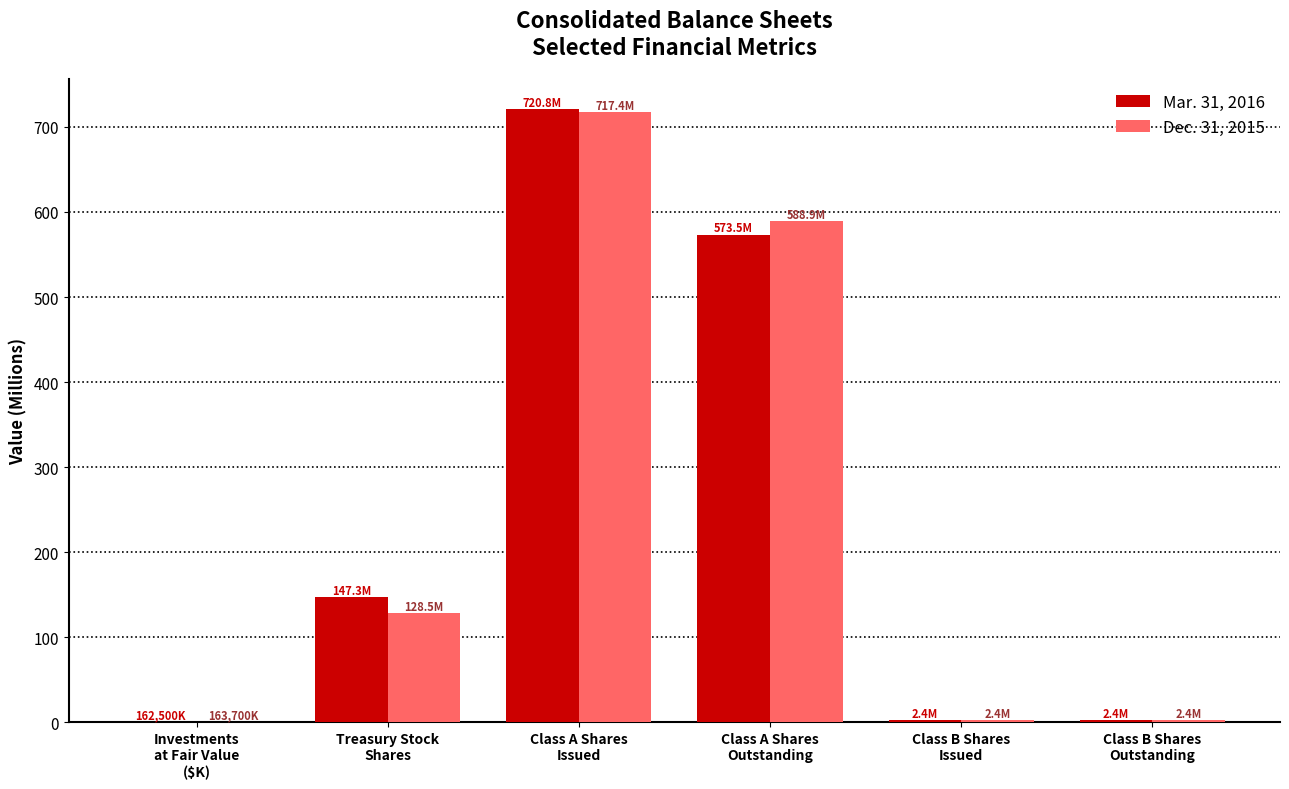

What is the maximum value for Dec. 31, 2015?

717.4